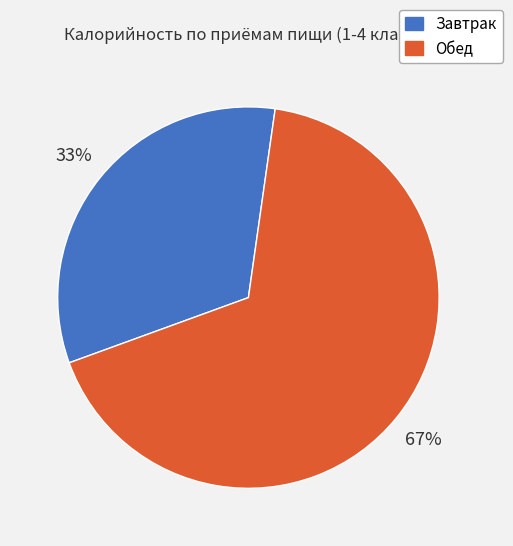

Which category has the smallest portion of the pie?

Завтрак